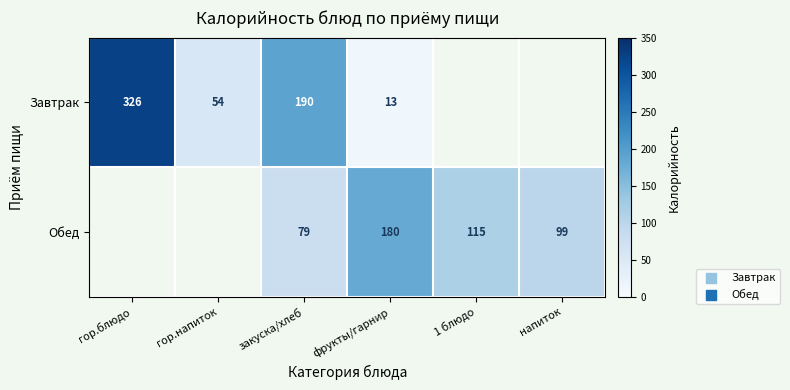

Between 1 блюдо and гор.блюдо, which is larger?

гор.блюдо